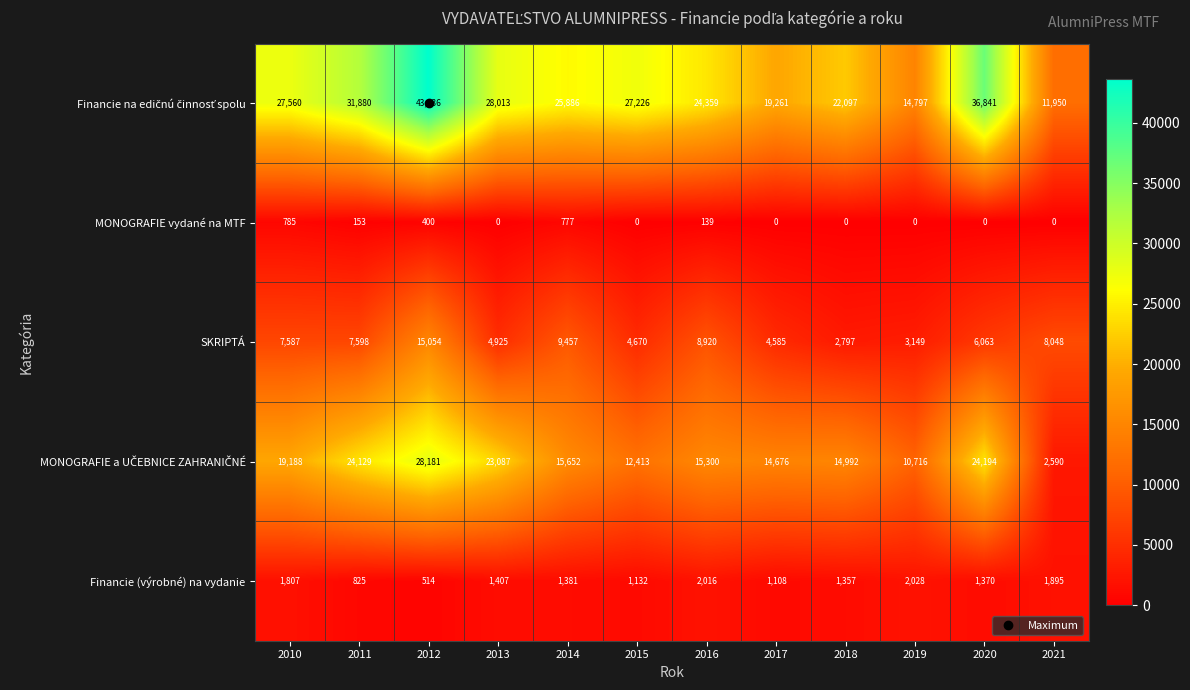

Is it true that SKRIPTÁ equals 3149 at 2019?

True